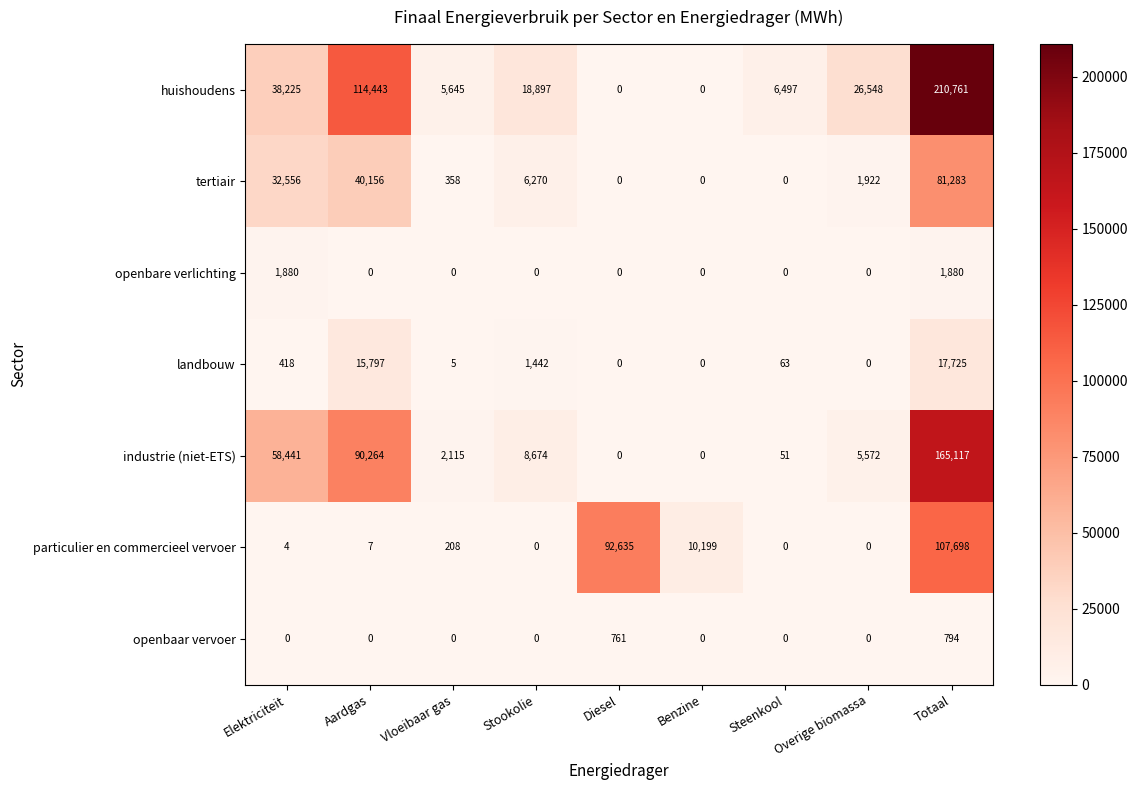

Which series changed the most between Stookolie and Overige biomassa?

huishoudens